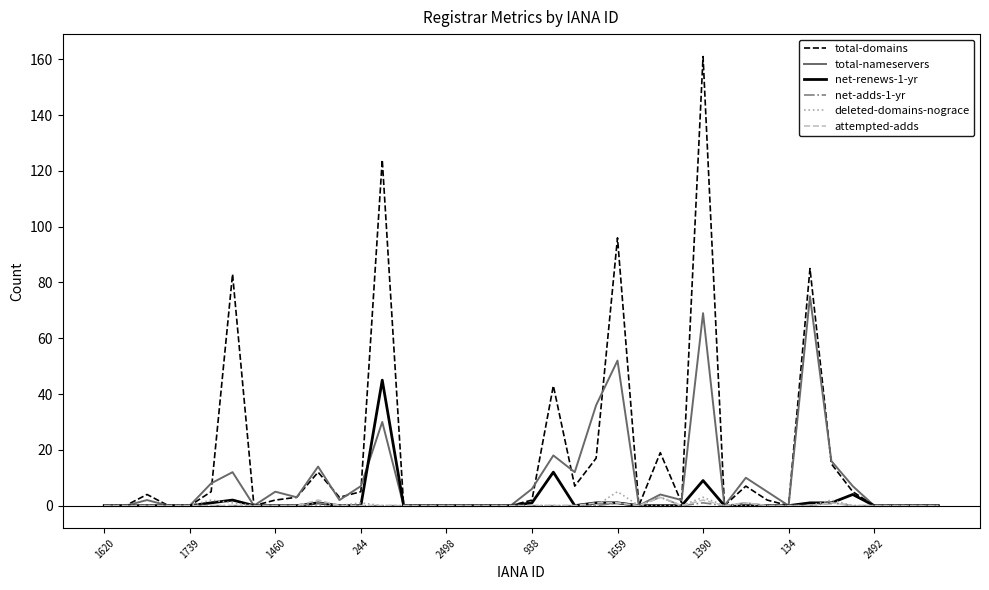

What is the greatest value displayed?

161